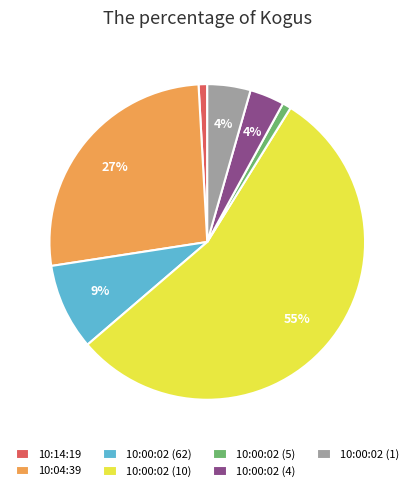

Which slice is the largest?

10:00:02 (10)